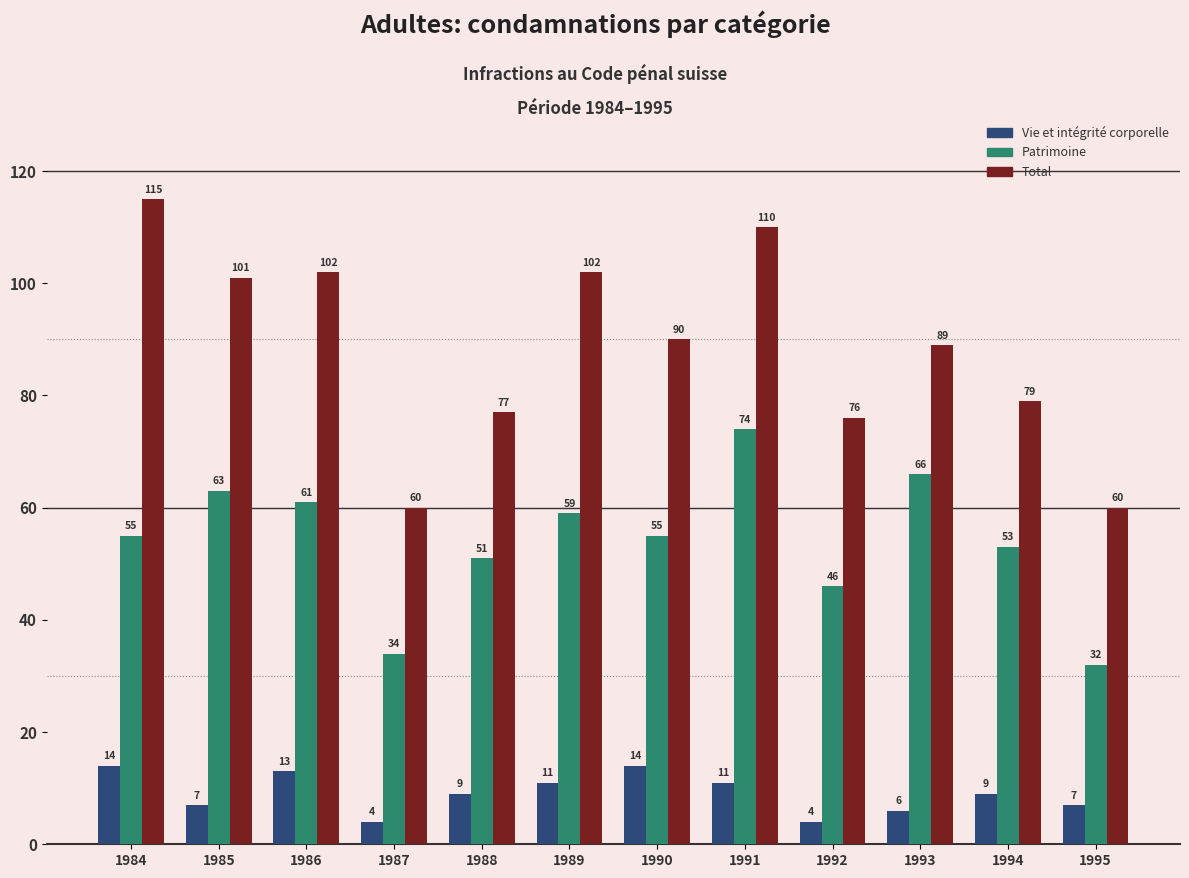

At 1991, list the series in order from smallest to largest.

Vie et intégrité corporelle, Patrimoine, Total